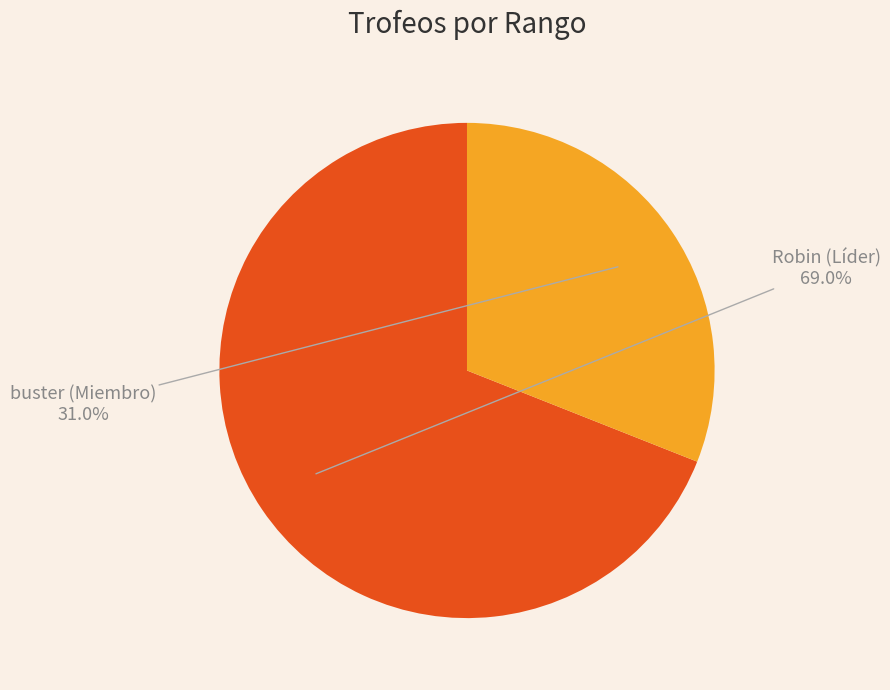

Approximately how many times larger is the value at Robin (Líder) compared to buster (Miembro)?

2.2